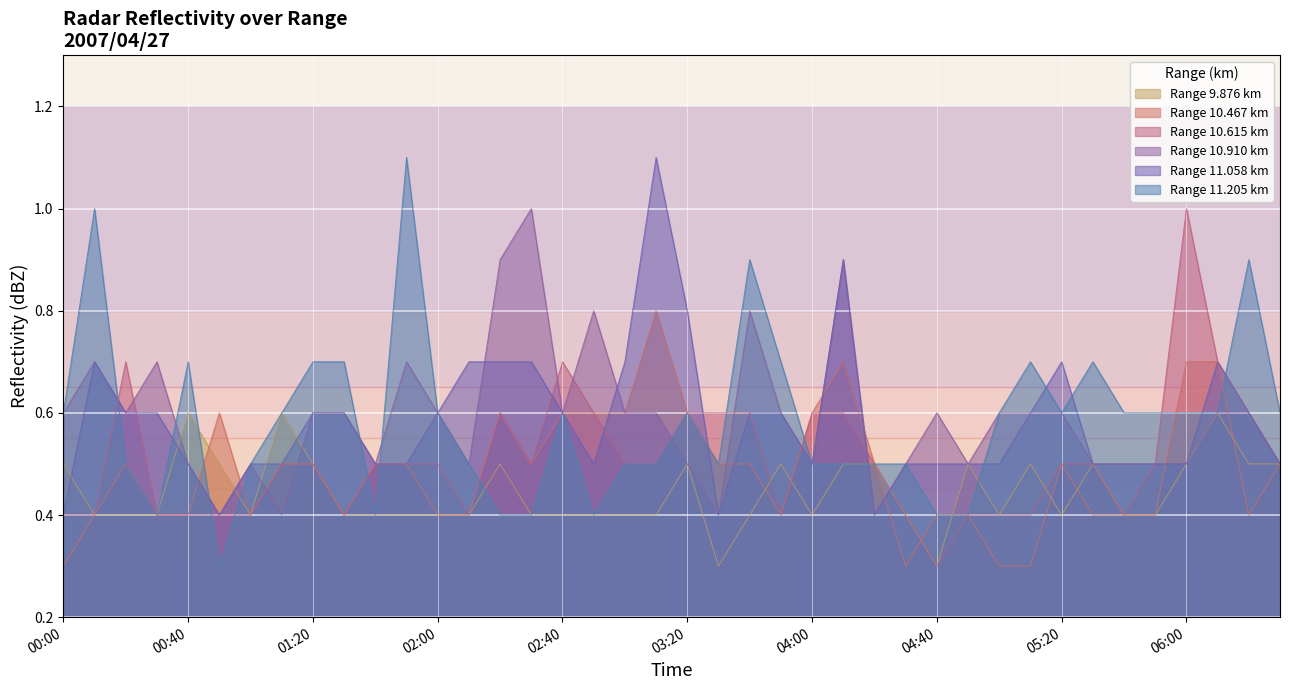

What is the value of the 9.876 point at the 9th from the left?

0.5